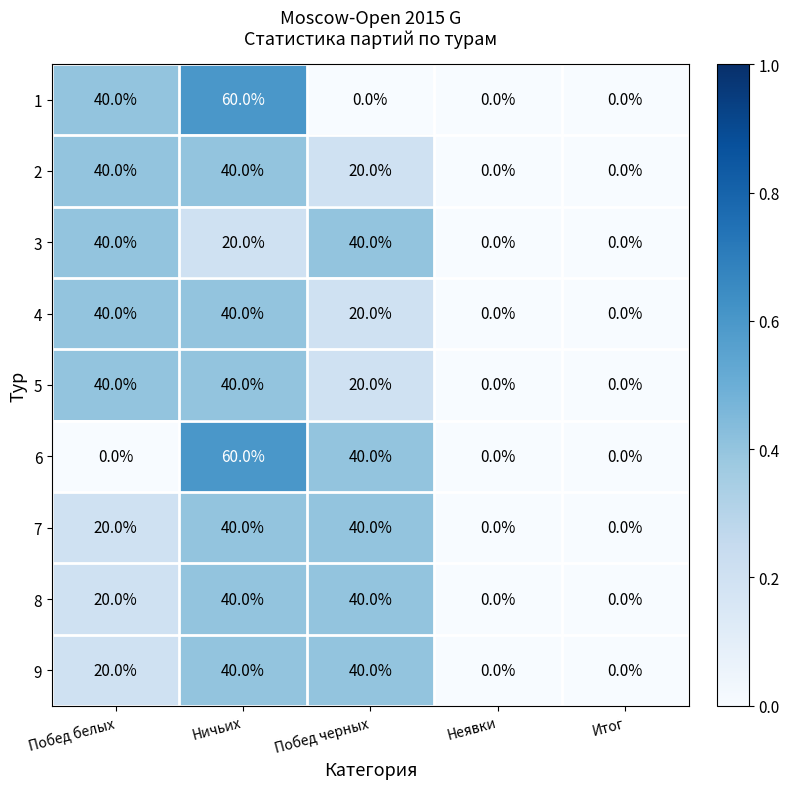

Is it true that 7 equals 9 at Побед черных?

False